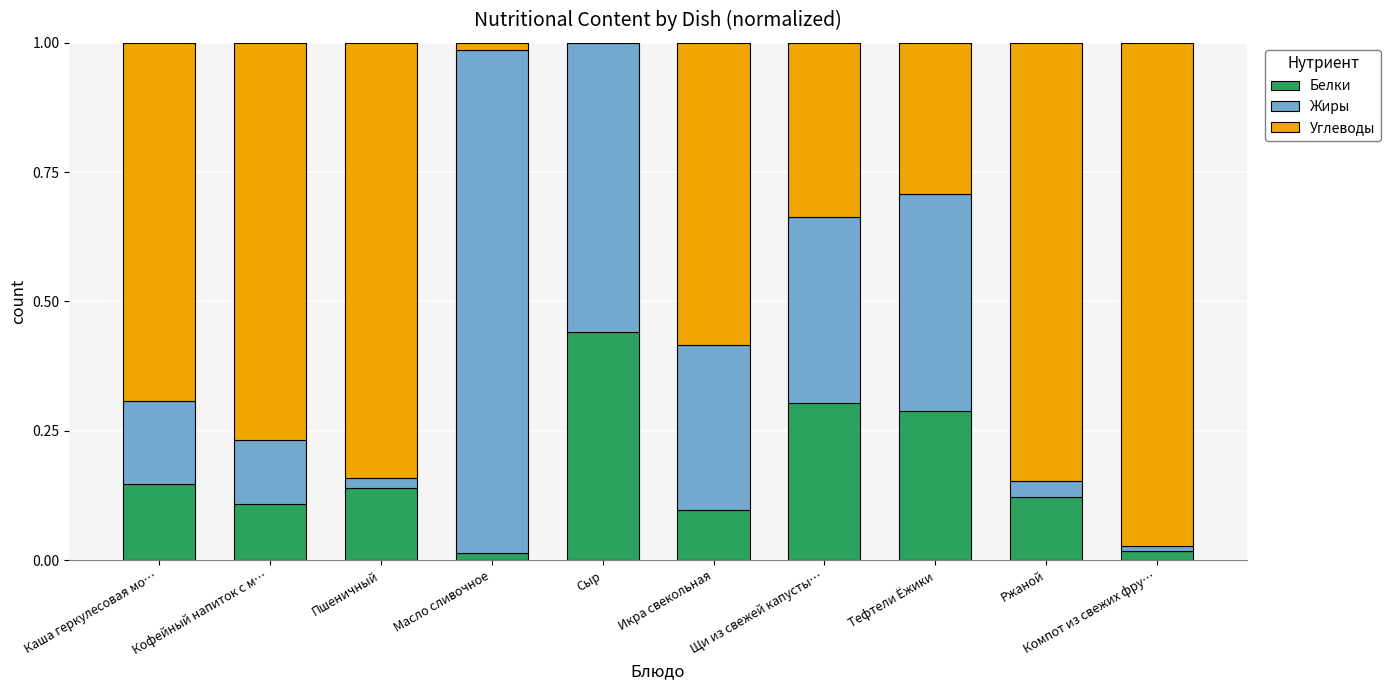

The Белки series shows 0.2 at Ржаной. True or false?

False